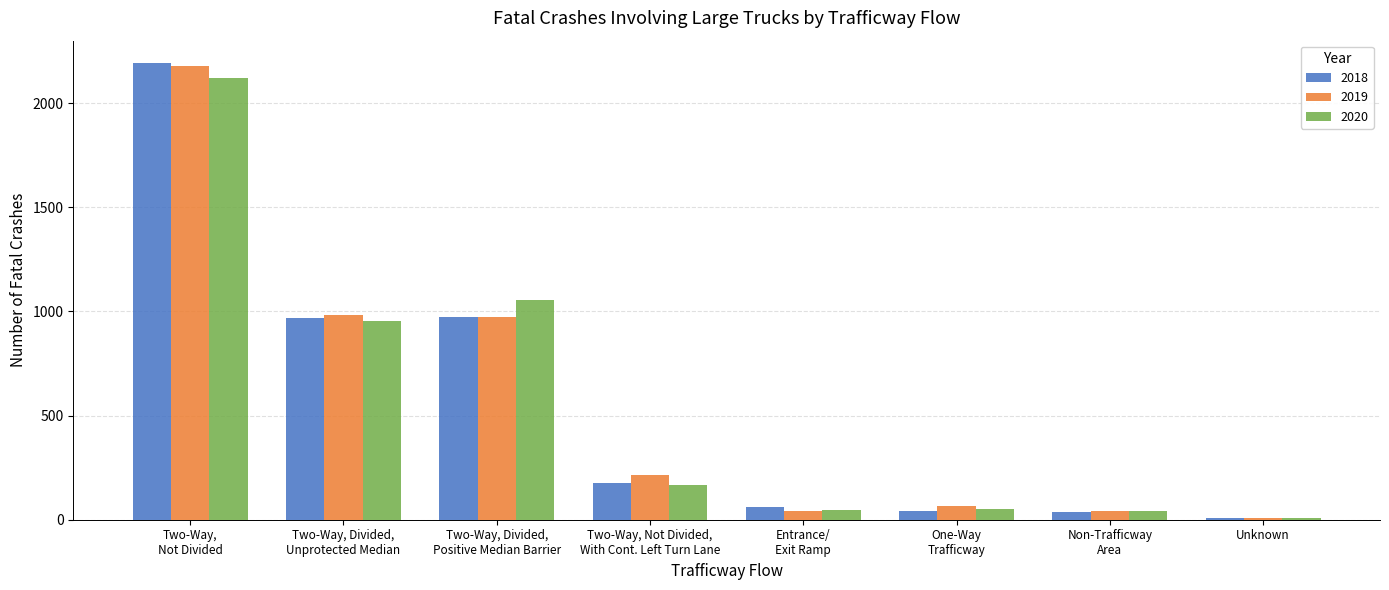

At which label does 2019 first exceed 213?

Two-Way,
Not Divided